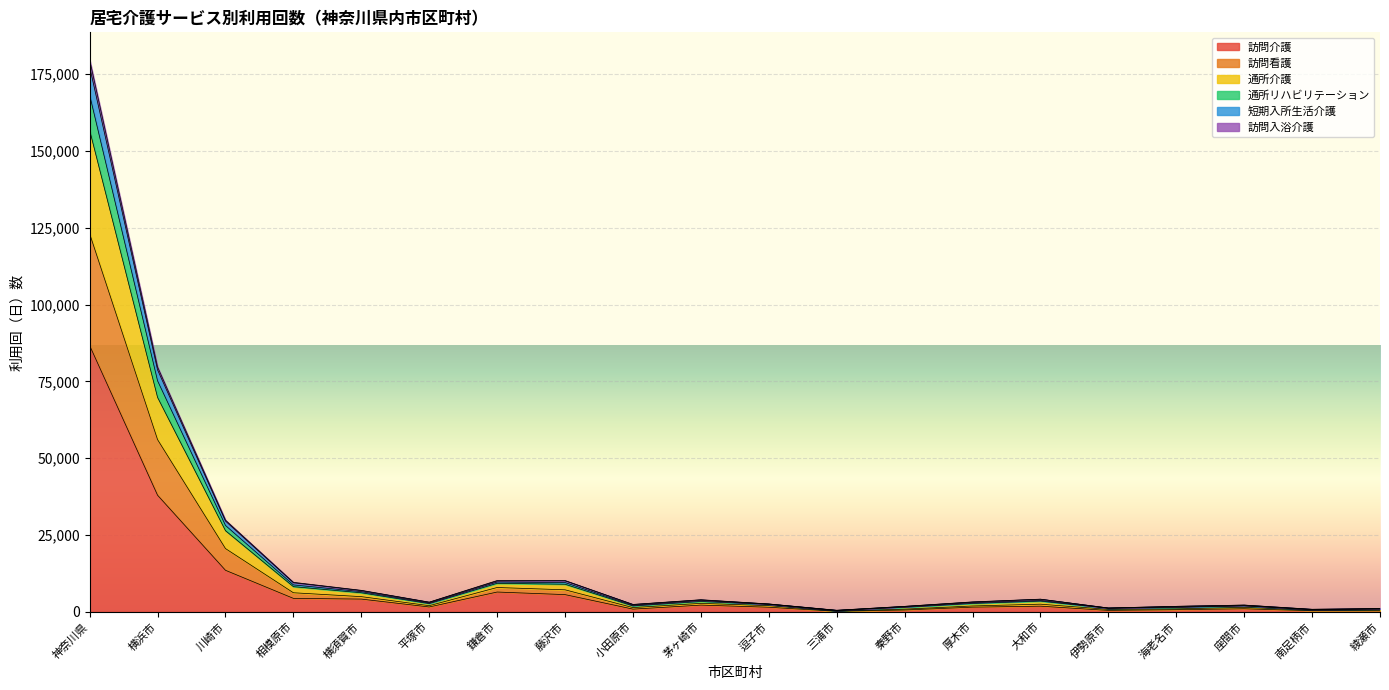

Where is the first local minimum for 訪問介護?

平塚市